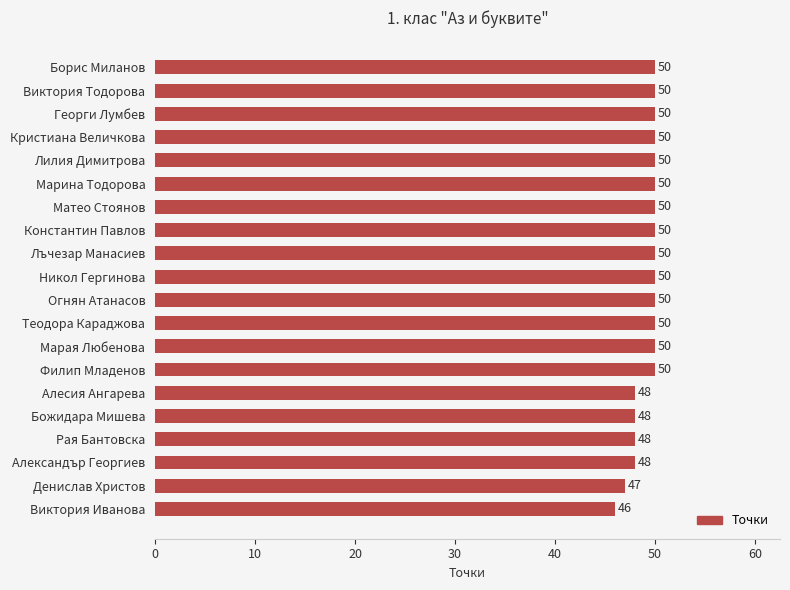

Count the values in the range 48 to 50.

18